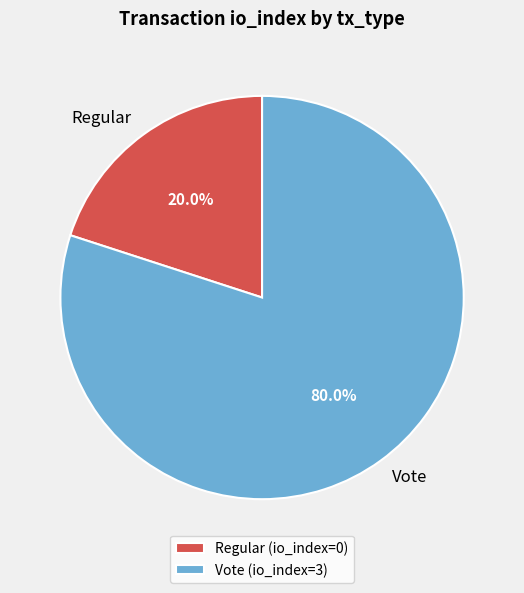

How many segments does this pie chart have?

2